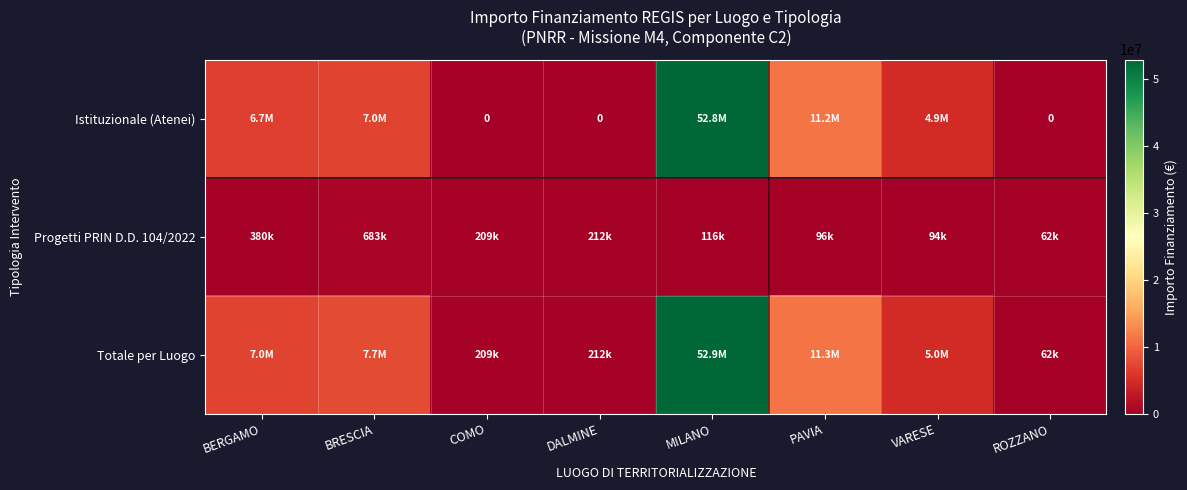

What is the difference between the maximum and minimum values in the Progetti PRIN D.D. 104/2022 series?

620440.0